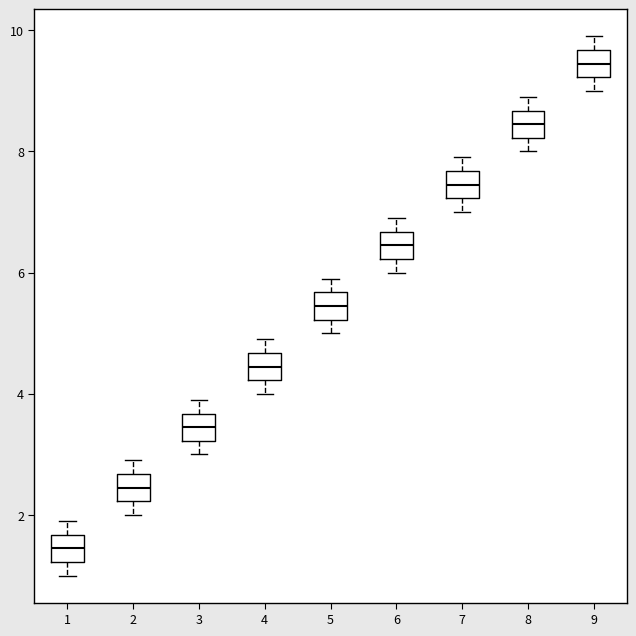

Where does the upper whisker of the box at x = 1 end on the y-axis? The values are not printed on the chart, so give them approximately, as read against the axis.

2.0